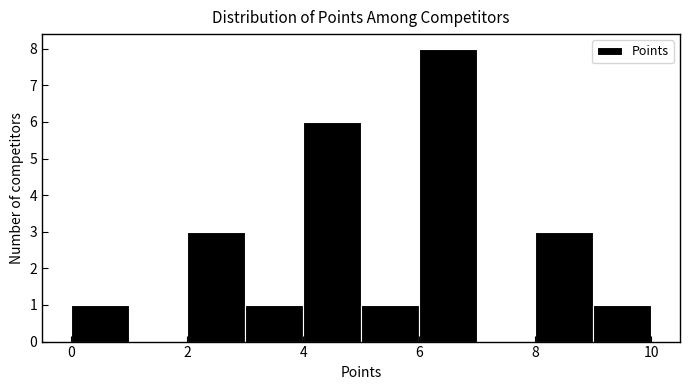

How tall is the bar that spans 5 to 6 on the x-axis? The values are not printed on the chart, so give them approximately, as read against the axis.

1